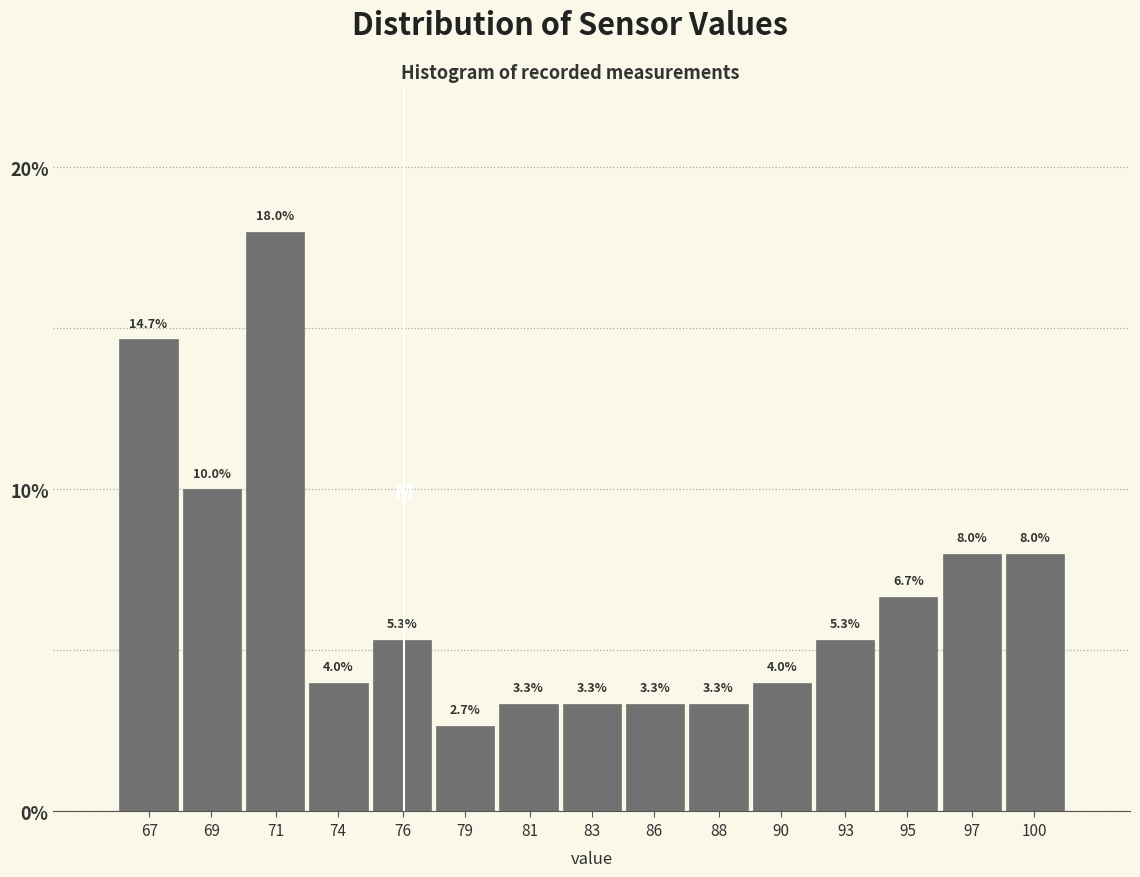

Reading left to right, list all the values displayed in this chart.

67=14.7	69=10.0	71=18.0	74=4.0	76=5.3	79=2.7	81=3.3	83=3.3	86=3.3	88=3.3	90=4.0	93=5.3	95=6.7	97=8.0	100=8.0